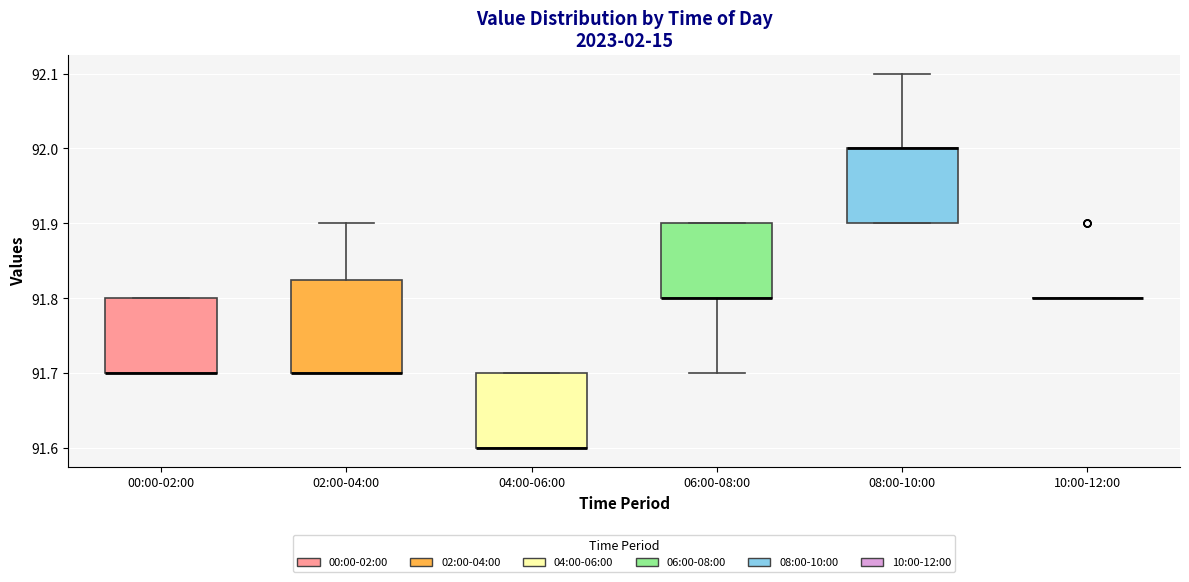

Reading left to right, transcribe this box plot: for each box, give where its median line is, the range the box spans, and where its two whiskers end, as read against the y-axis. The values are not printed on the chart, so give them approximately, as read against the axis.

00:00-02:00: median 91.70 (drawn on the box's lower edge), box 91.70 to 91.80, whiskers 91.70 to 91.80
02:00-04:00: median 91.70 (drawn on the box's lower edge), box 91.70 to 91.83, whiskers 91.70 to 91.90
04:00-06:00: median 91.60 (drawn on the box's lower edge), box 91.60 to 91.70, whiskers 91.60 to 91.70
06:00-08:00: median 91.80 (drawn on the box's lower edge), box 91.80 to 91.90, whiskers 91.70 to 91.90
08:00-10:00: median 92.00 (drawn on the box's upper edge), box 91.90 to 92.00, whiskers 91.90 to 92.10
10:00-12:00: box collapsed to a line at 91.80, whiskers 91.80 to 91.80